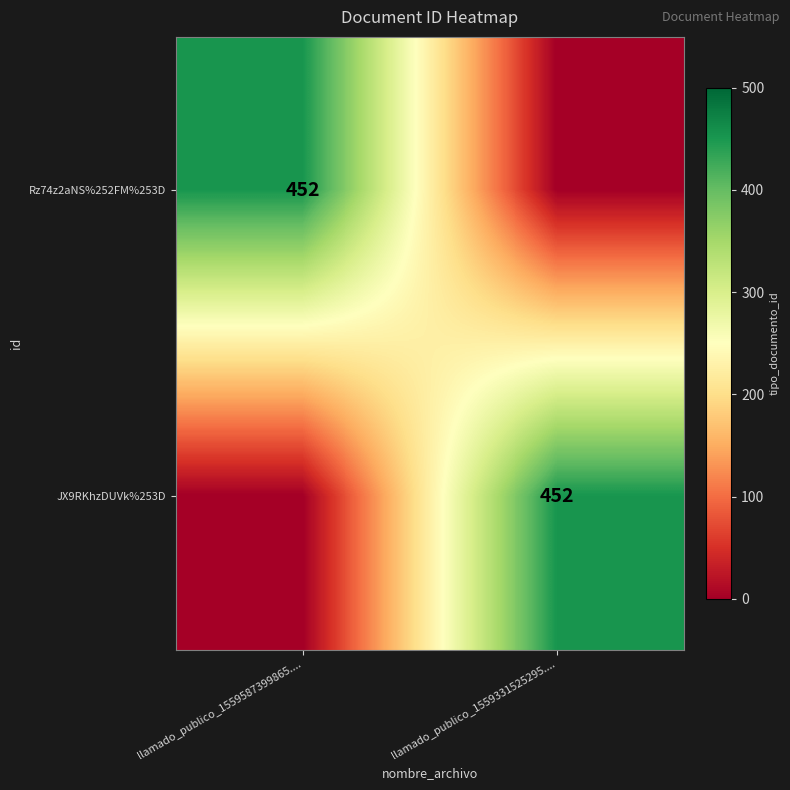

Is it true that Rz74z2aNS%252FM%253D equals 452 at llamado_publico_1559587399865....?

True